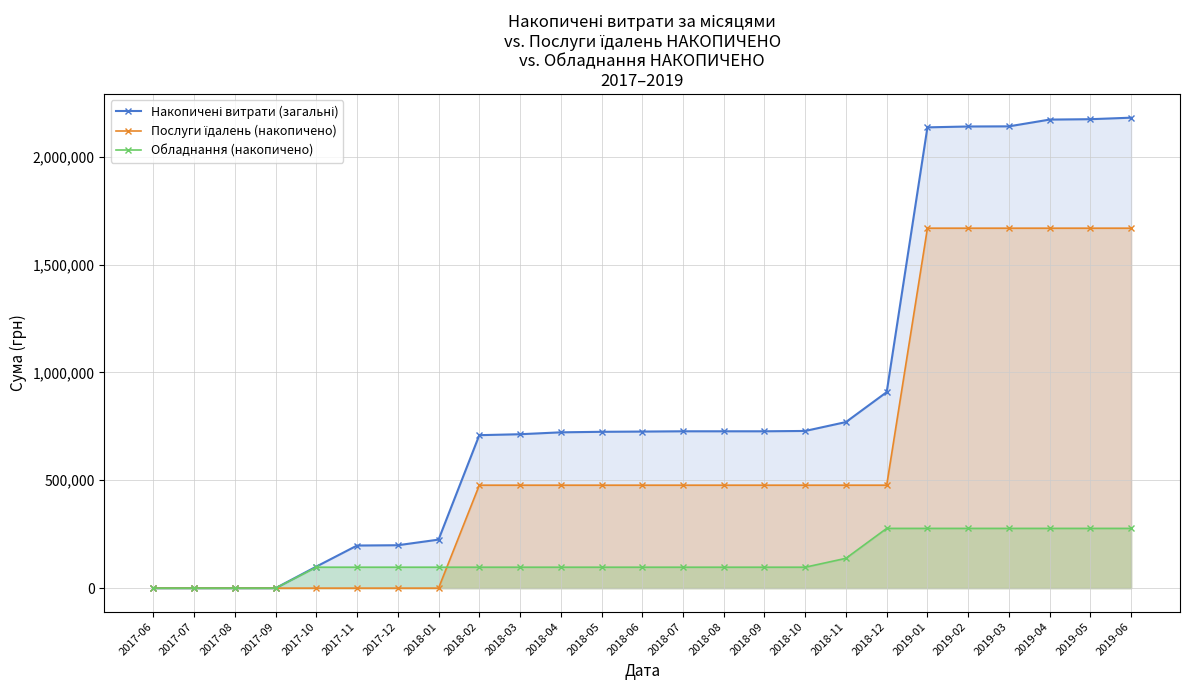

Read the Обладнання (накопичено) value at 2019-01.

276922.0